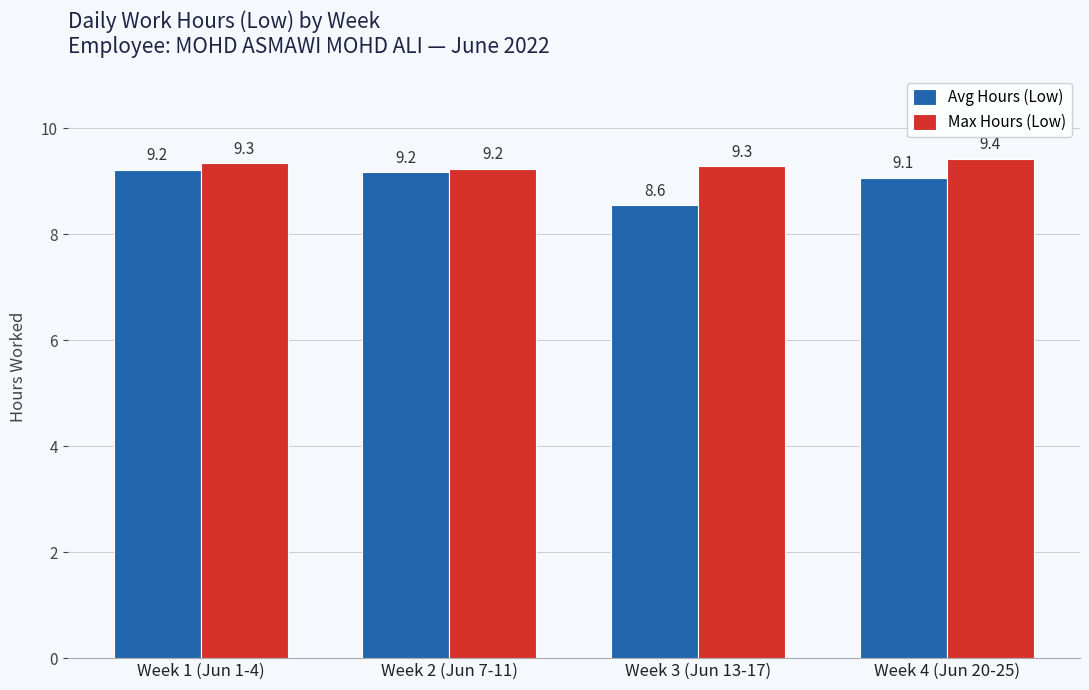

What position from the right is Week 2 (Jun 7-11)?

3